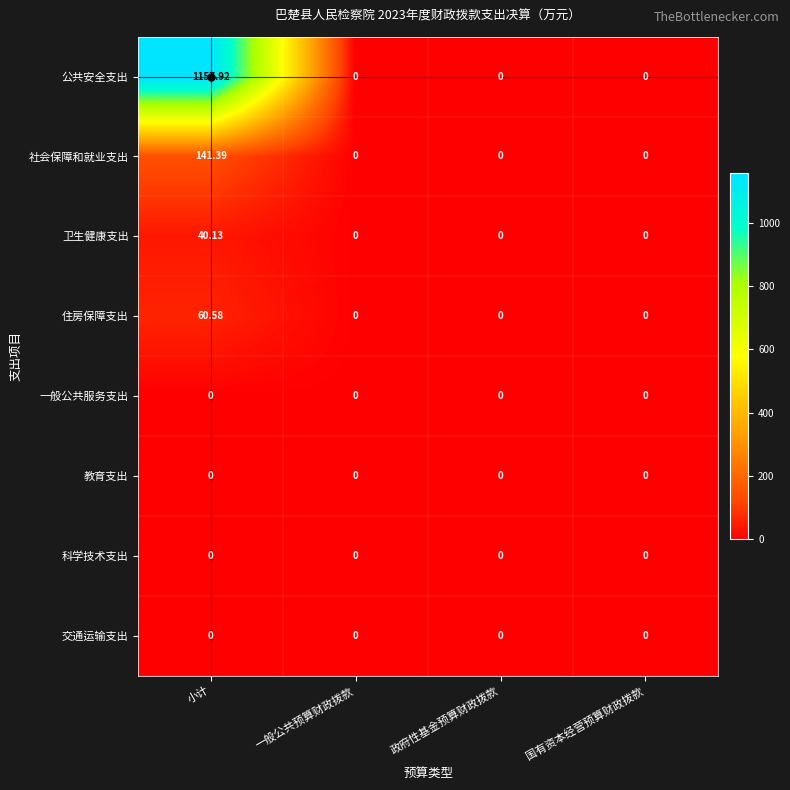

Which series has the largest range (max minus min)?

公共安全支出